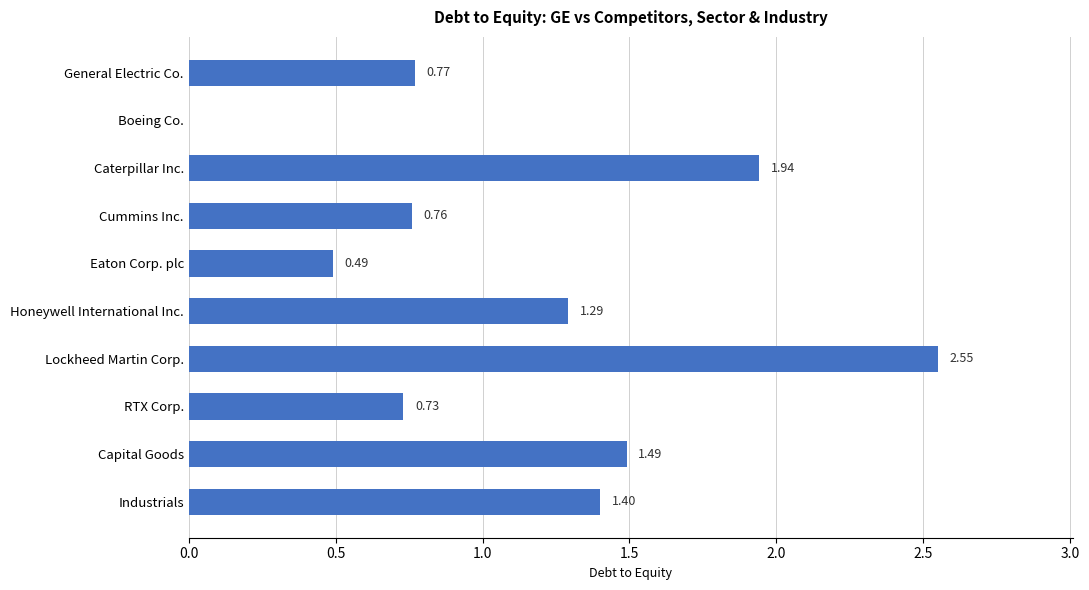

Where is the data nearest to the value 1?

General Electric Co.